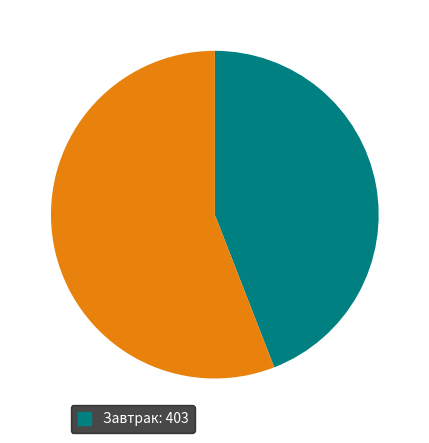

Does any single category account for the majority?

Yes